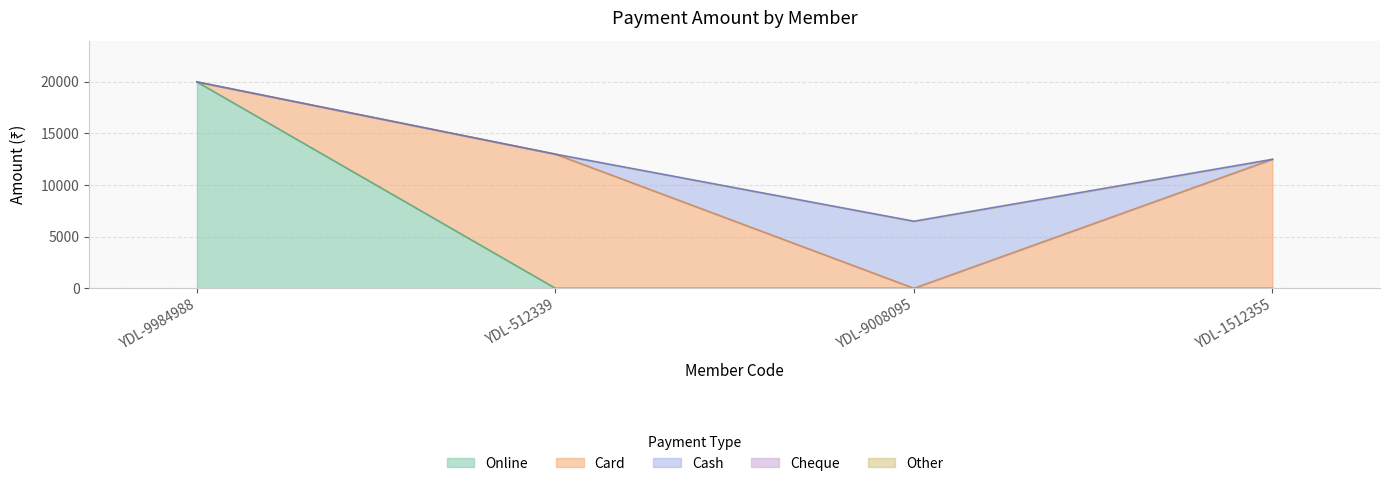

Which has a higher value, YDL-9984988 or YDL-9008095?

YDL-9984988